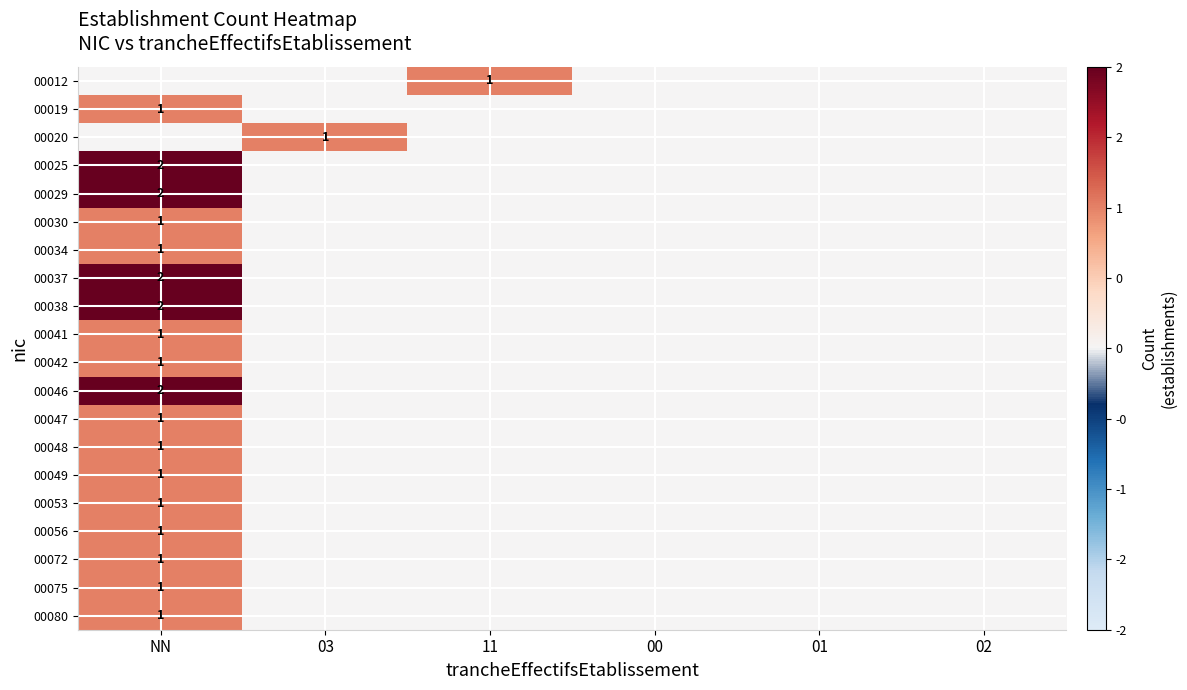

Is it true that 00037 equals 3 at NN?

False